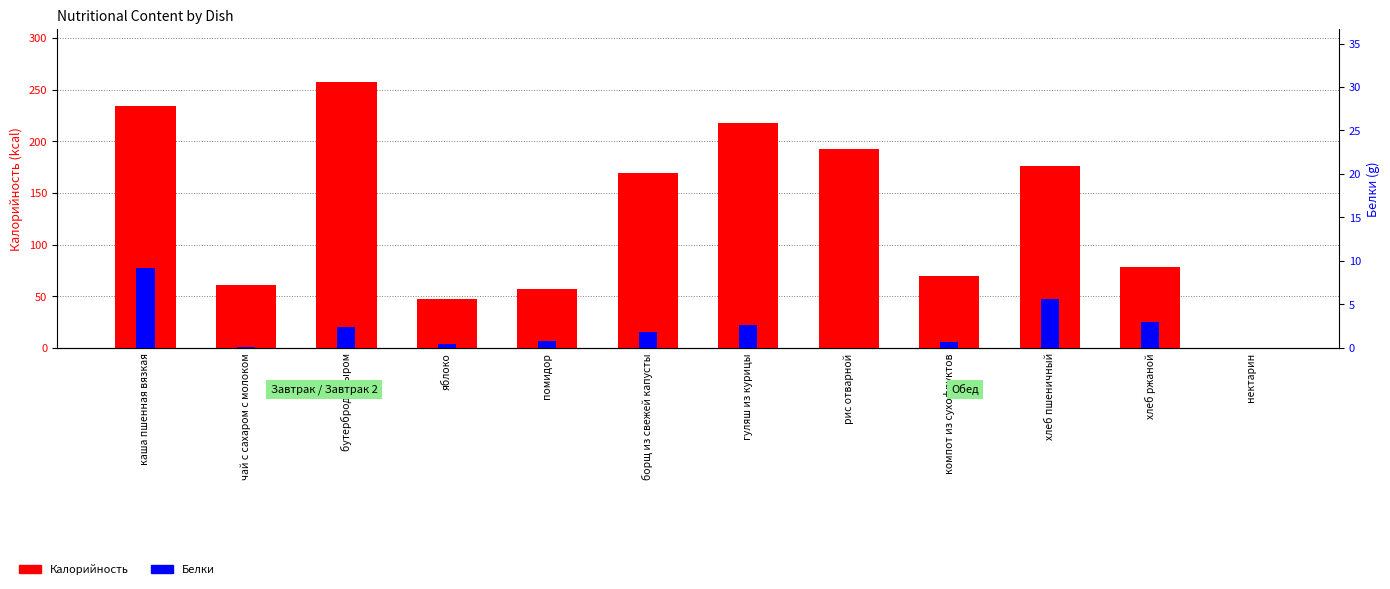

What is the label of the 12th bar from the right?

каша пшенная вязкая